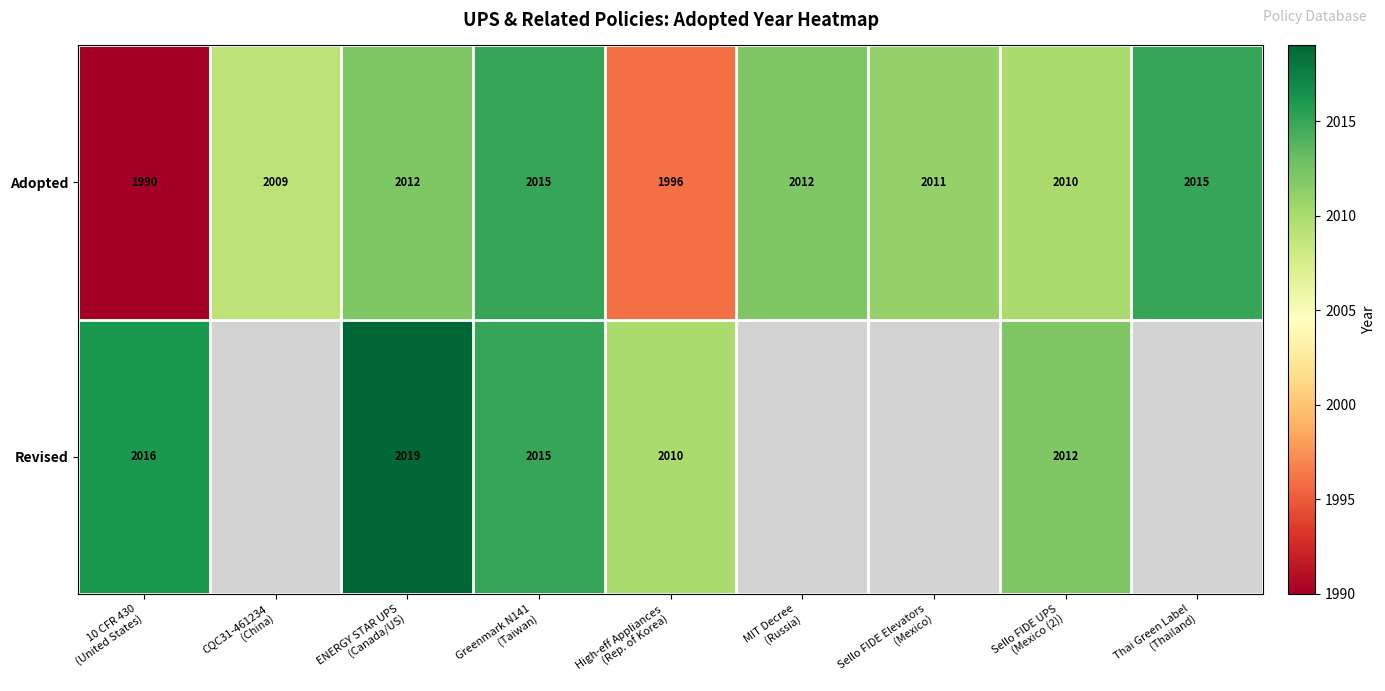

What is the lowest value of the Adopted series?

1990